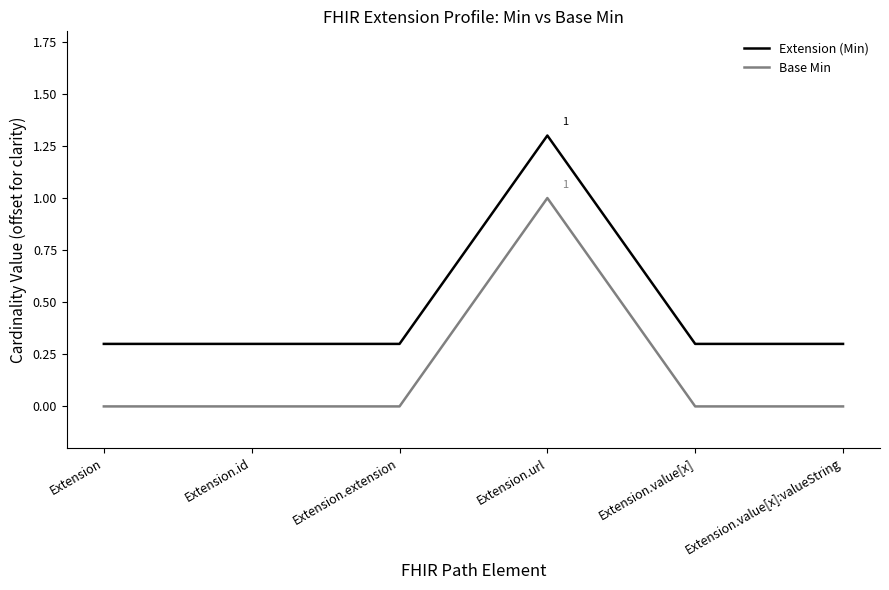

What is the difference between the highest and lowest values at Extension.id?

0.3